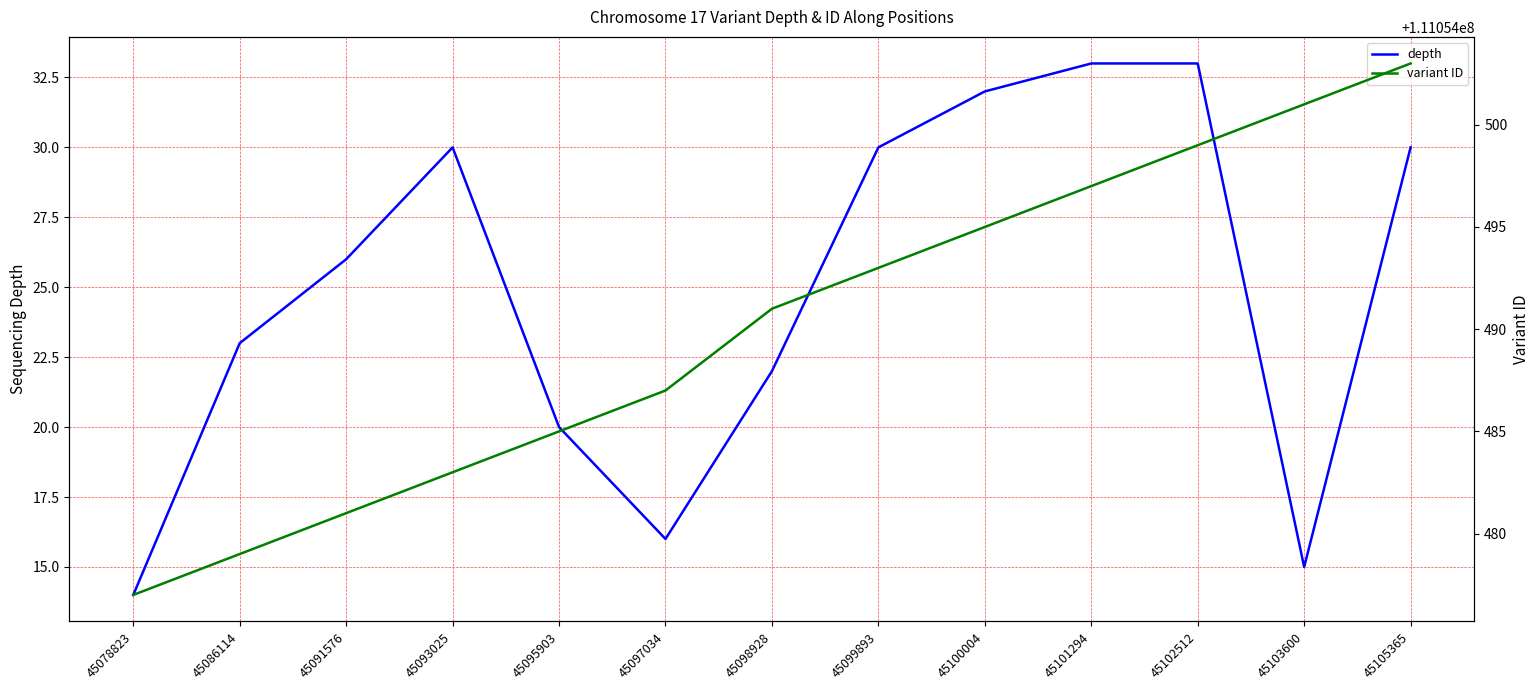

Reading left to right, what are all the values shown in this chart?

depth: 45078823=14	45086114=23	45091576=26	45093025=30	45095903=20	45097034=16	45098928=22	45099893=30	45100004=32	45101294=33	45102512=33	45103600=15	45105365=30
variant ID: 45078823=111054477	45086114=111054479	45091576=111054481	45093025=111054483	45095903=111054485	45097034=111054487	45098928=111054491	45099893=111054493	45100004=111054495	45101294=111054497	45102512=111054499	45103600=111054501	45105365=111054503